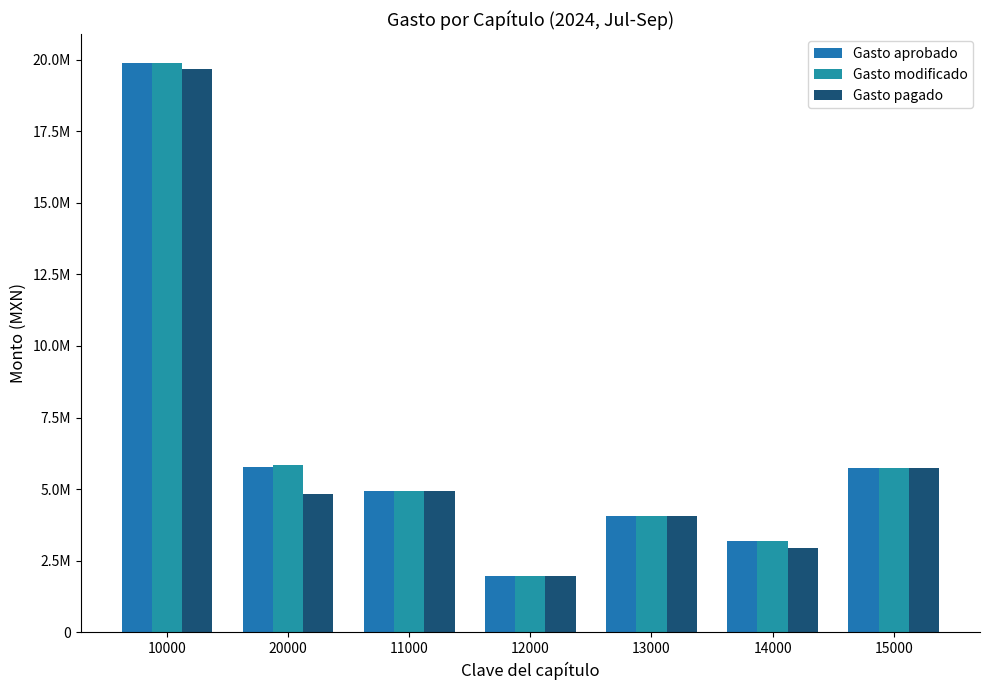

Are the bars grouped side by side (vs. stacked)?

Yes